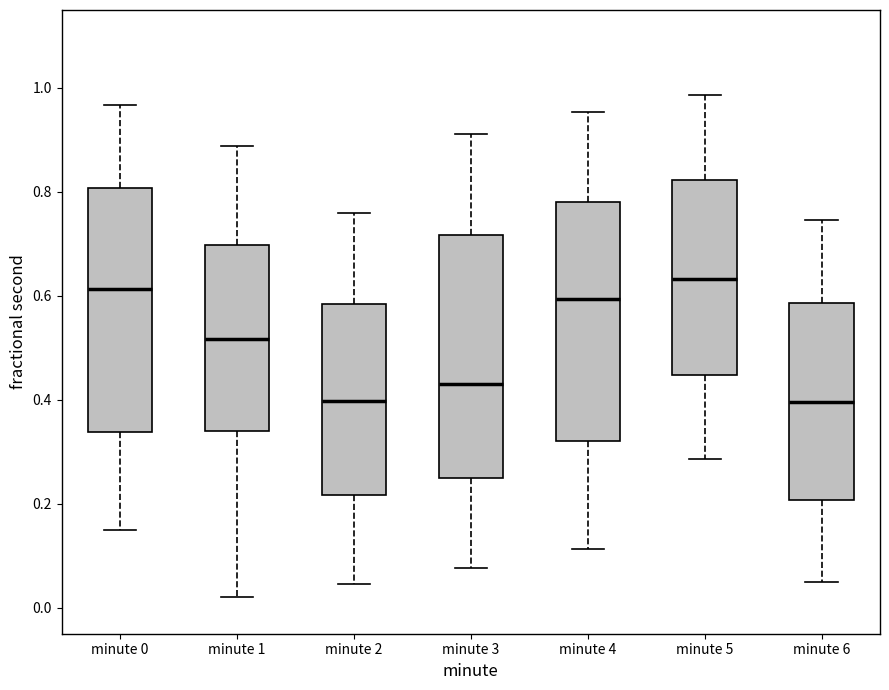

Reading left to right, transcribe this box plot: for each box, give where its median line is, the range the box spans, and where its two whiskers end, as read against the y-axis. The values are not printed on the chart, so give them approximately, as read against the axis.

minute 0: median 0.62, box 0.34 to 0.80, whiskers 0.14 to 0.96
minute 1: median 0.52, box 0.34 to 0.70, whiskers 0.02 to 0.88
minute 2: median 0.40, box 0.22 to 0.58, whiskers 0.04 to 0.76
minute 3: median 0.44, box 0.24 to 0.72, whiskers 0.08 to 0.92
minute 4: median 0.60, box 0.32 to 0.78, whiskers 0.12 to 0.96
minute 5: median 0.64, box 0.44 to 0.82, whiskers 0.28 to 0.98
minute 6: median 0.40, box 0.20 to 0.58, whiskers 0.04 to 0.74